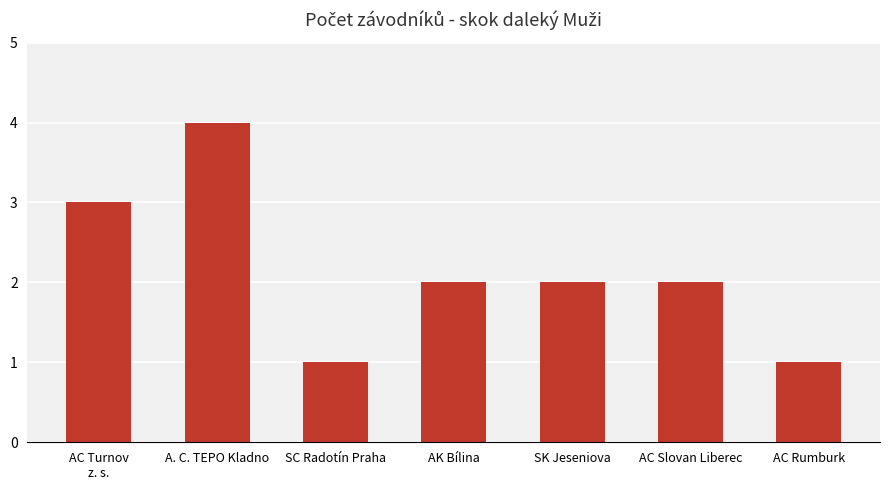

True or false: the data shows 2 at SK Jeseniova.

True